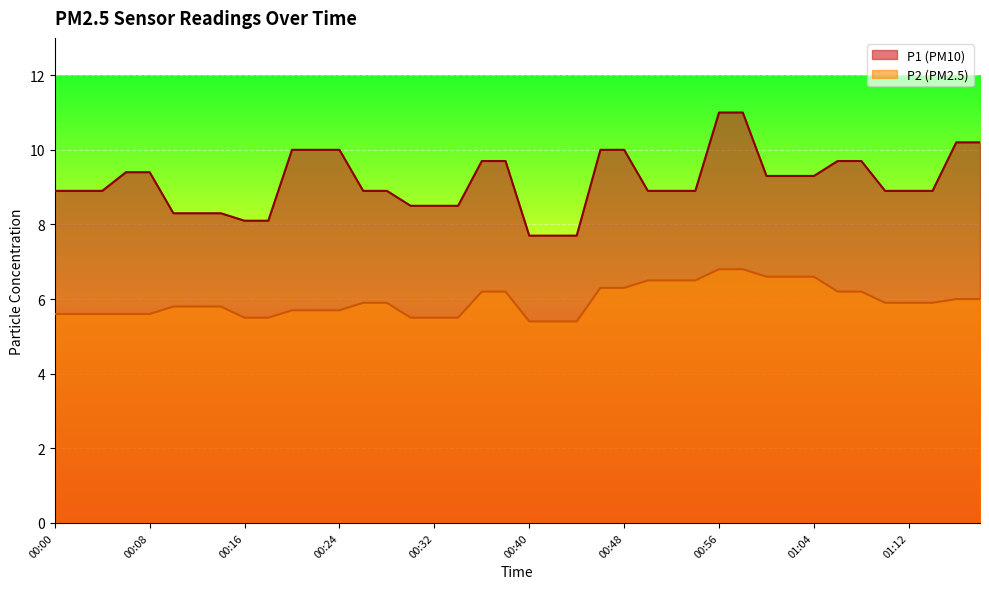

Which category has the lowest value in the P2 series?

00:40